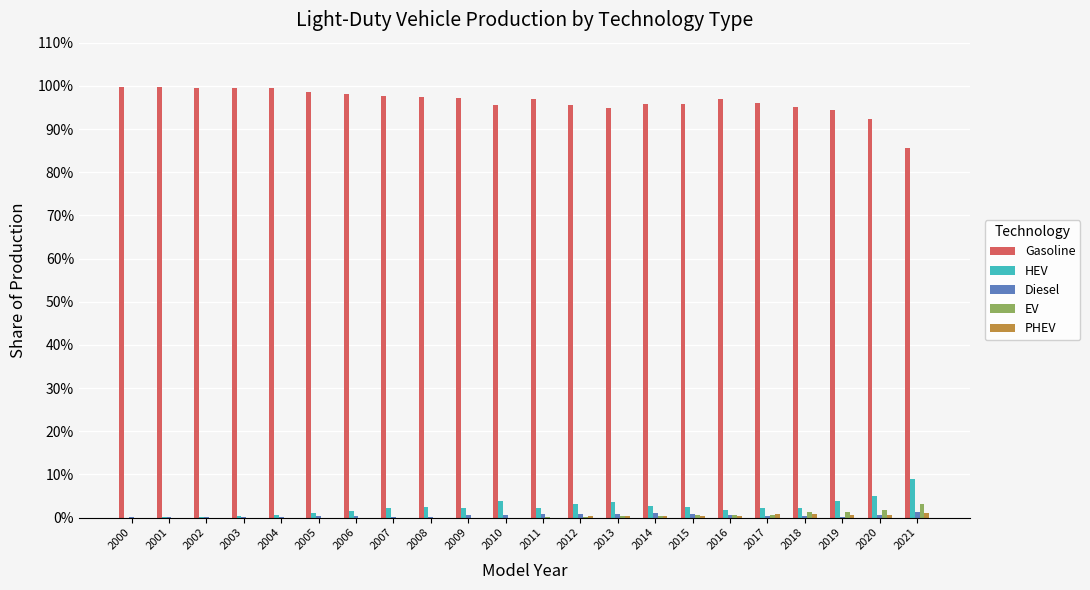

The value of Gasoline at 2000 is 138.9. True or false?

False